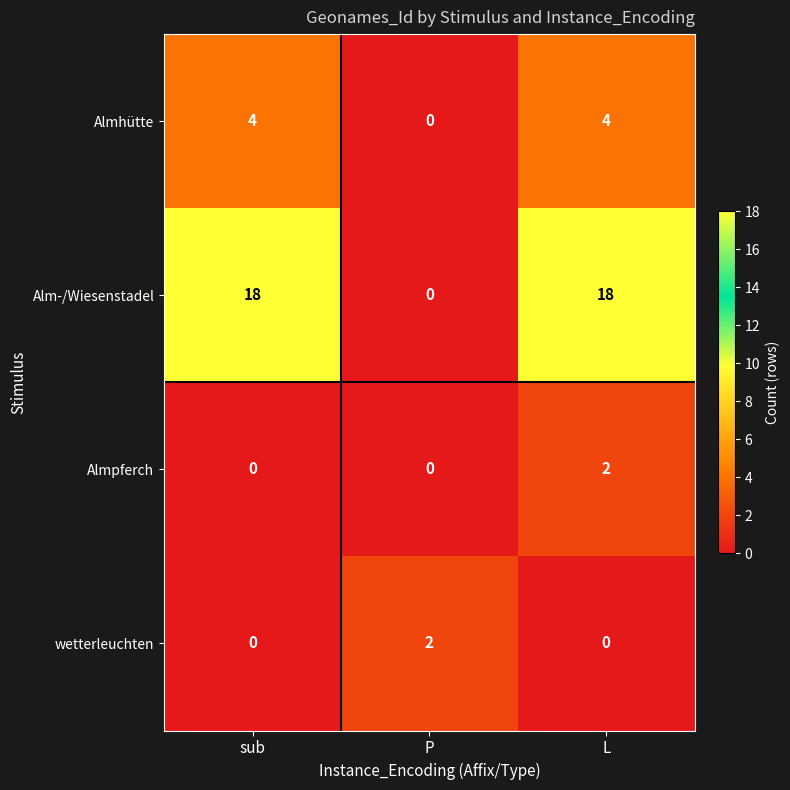

At which label does Almhütte reach its minimum?

P